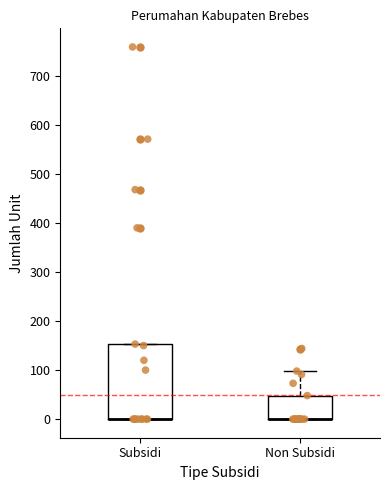

Reading left to right, read every box against the y-axis: the position of its median line, the range the box covers, and the ends of its whiskers. The values are not printed on the chart, so give them approximately, as read against the axis.

Subsidi: median 0 (drawn on the box's lower edge), box 0 to 150, whiskers 0 to 150
Non Subsidi: median 0 (drawn on the box's lower edge), box 0 to 50, whiskers 0 to 100